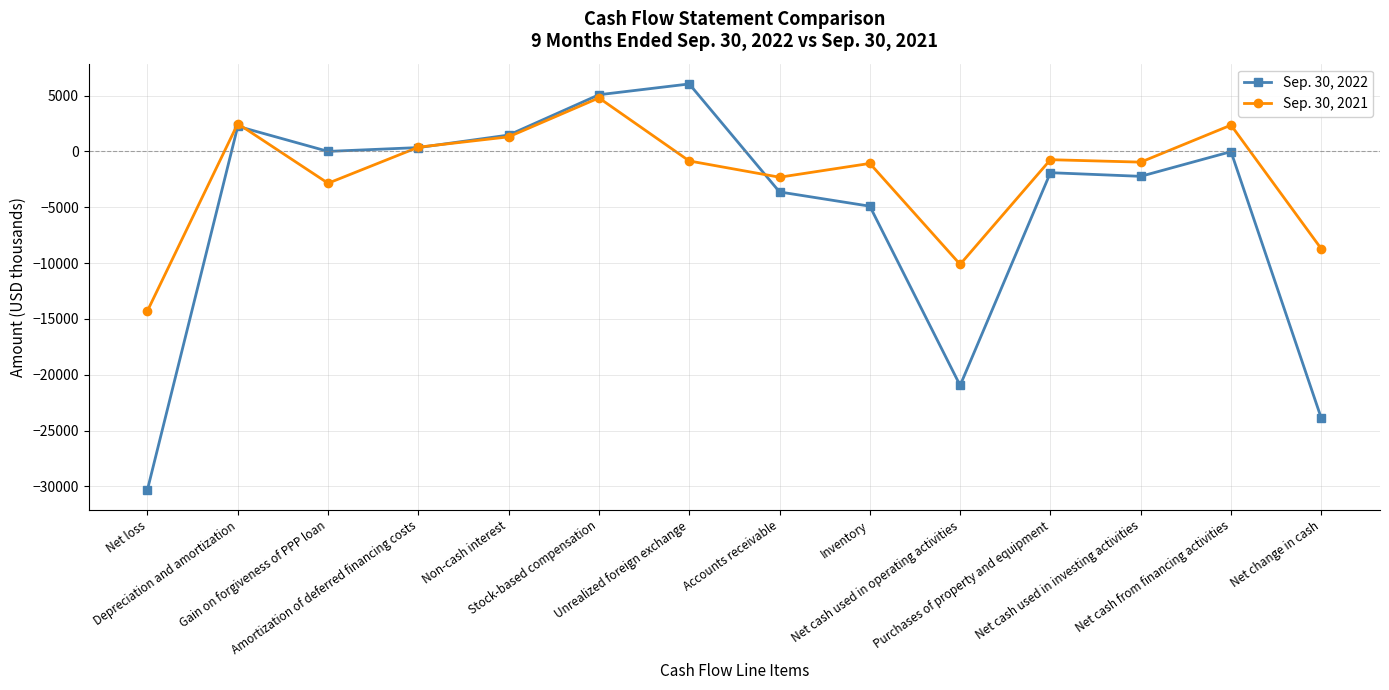

Which series has the largest range (max minus min)?

Sep. 30, 2022